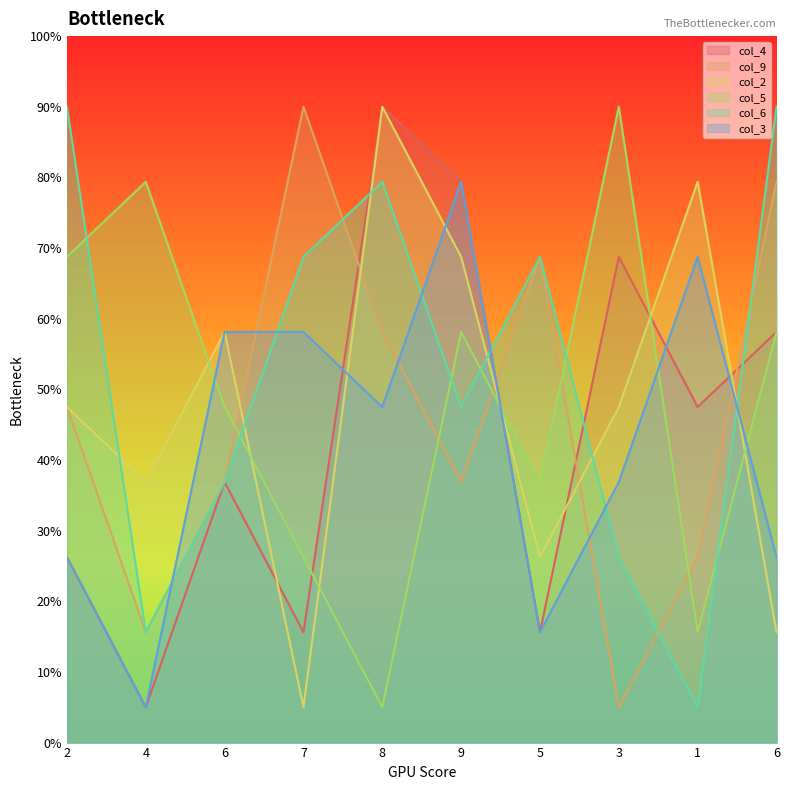

How many lines are shown in the chart?

6